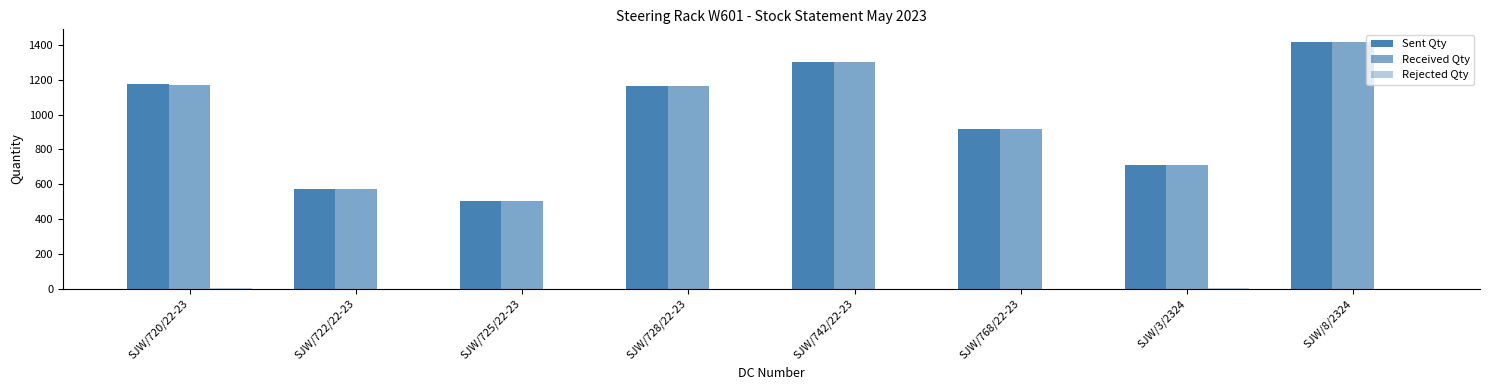

What is the sum of all Rejected Qty values?

7